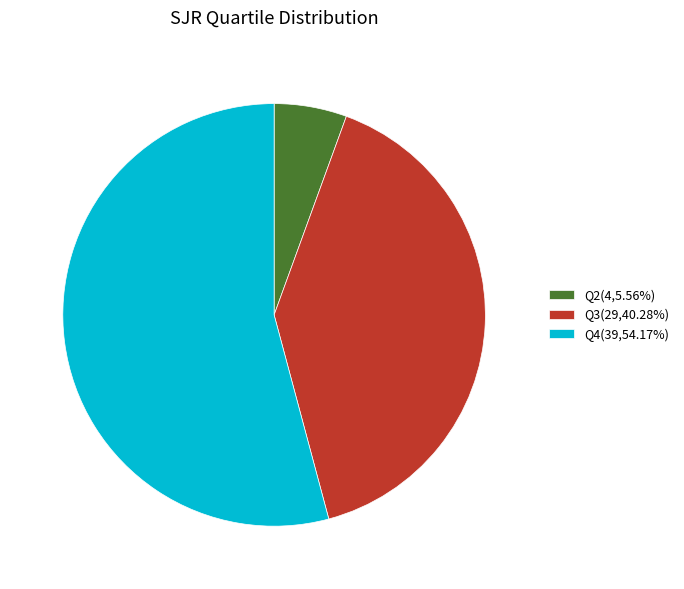

Rank the categories by value from lowest to highest.

Q2, Q3, Q4